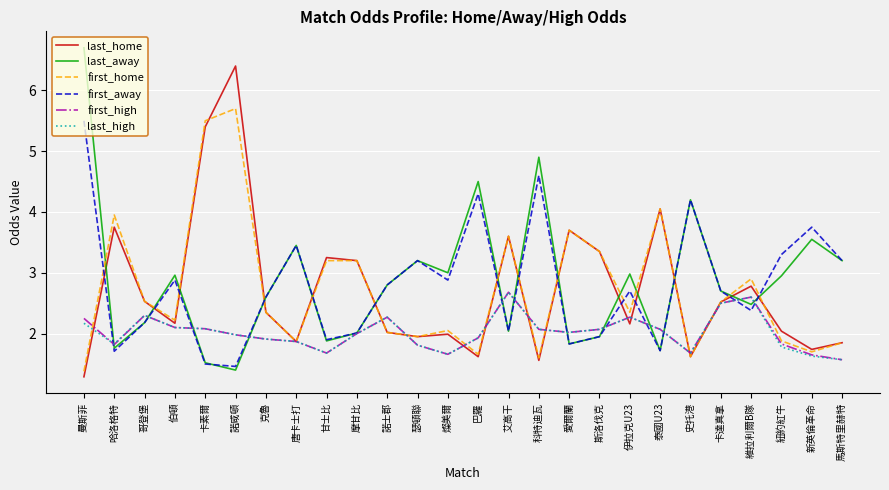

At which category does first_high reach its first local valley?

哈洛格特